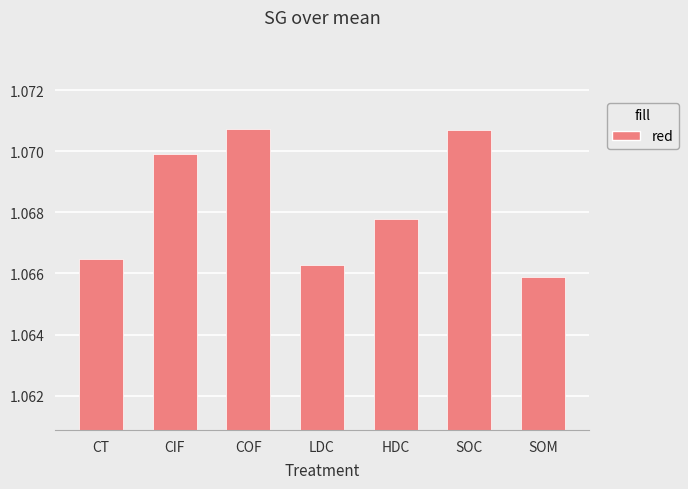

How many bars are there in total?

7